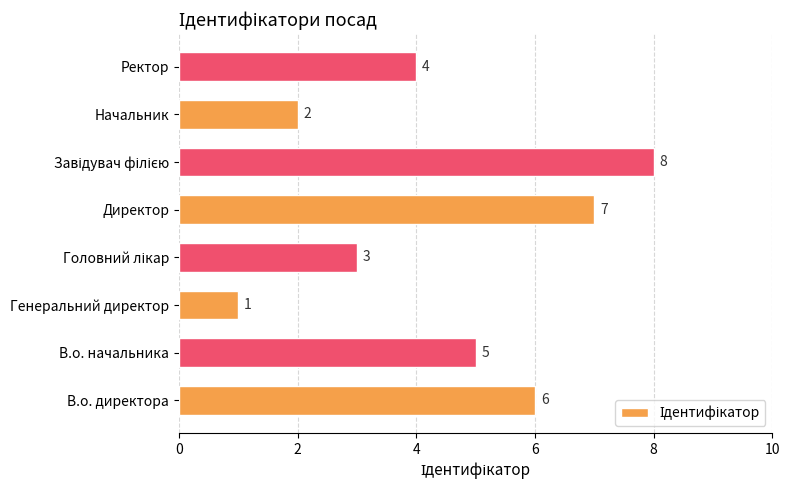

Approximately how many times larger is the value at Директор compared to Генеральний директор?

7.0